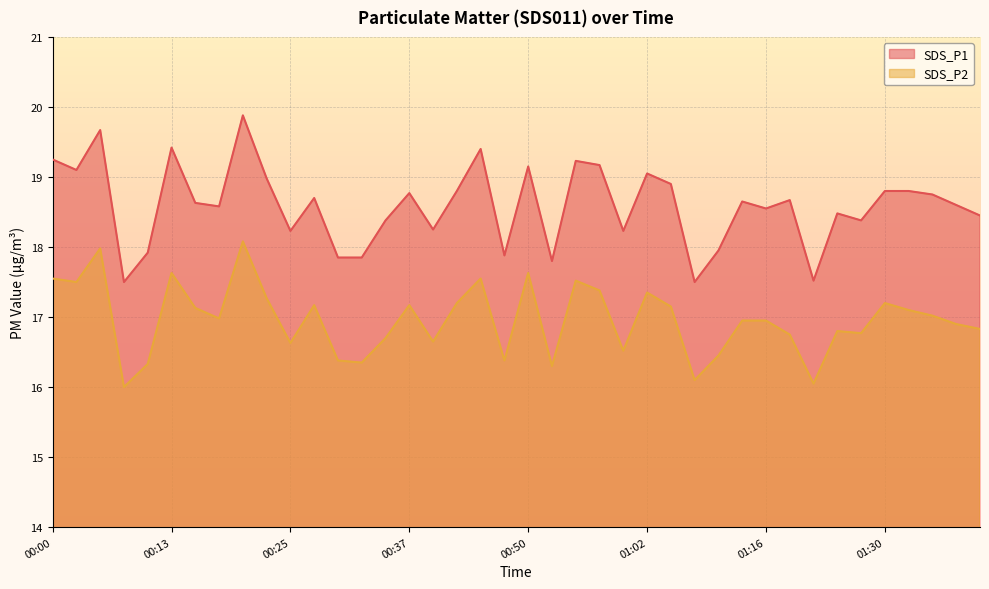

What is the maximum value shown in the chart?

19.9